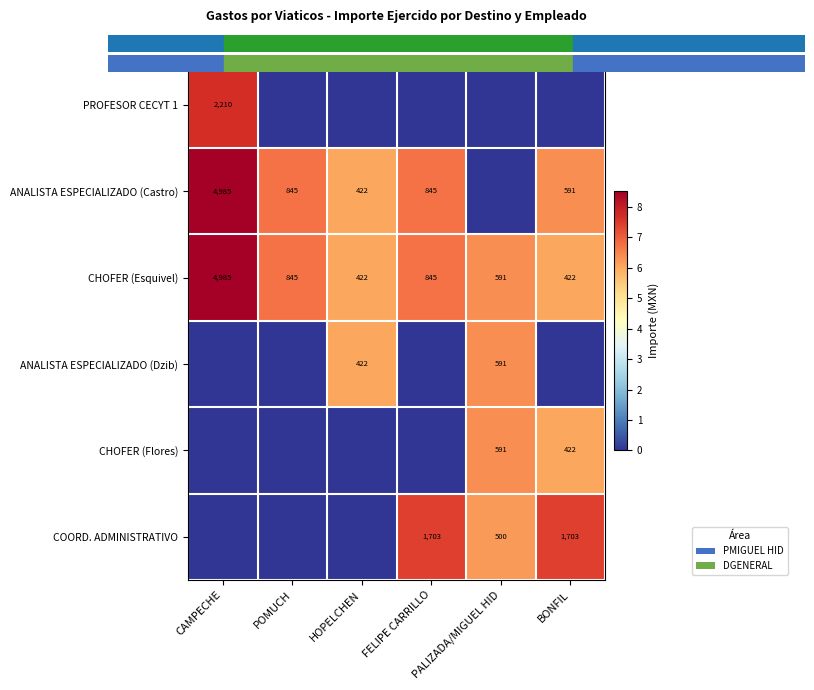

Rank the categories by PROFESOR CECYT 1 value from lowest to highest.

POMUCH, HOPELCHEN, FELIPE CARRILLO, PALIZADA/MIGUEL HID, BONFIL, CAMPECHE